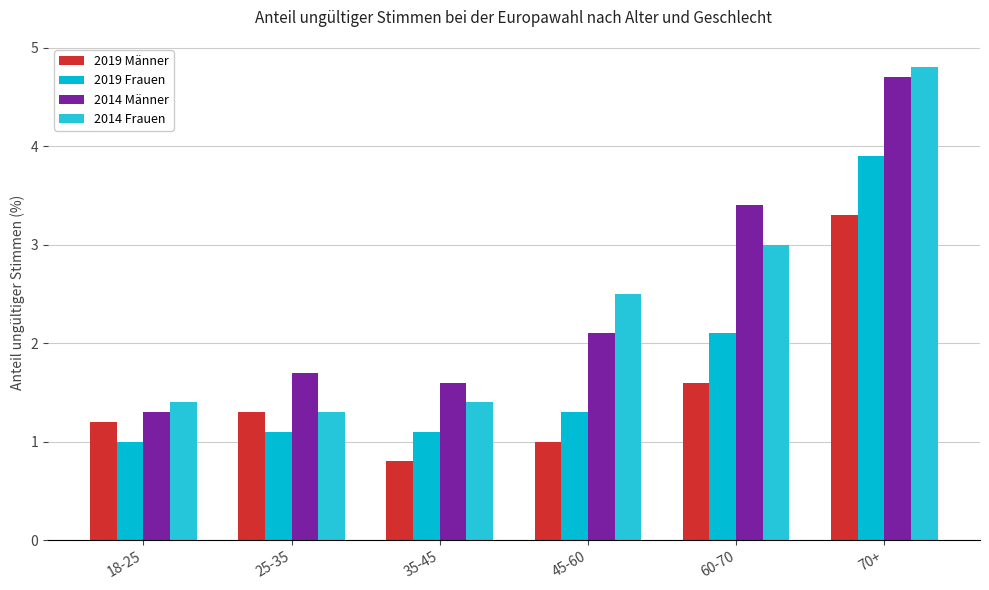

What value does the 2014 Frauen series have at 18-25?

1.4